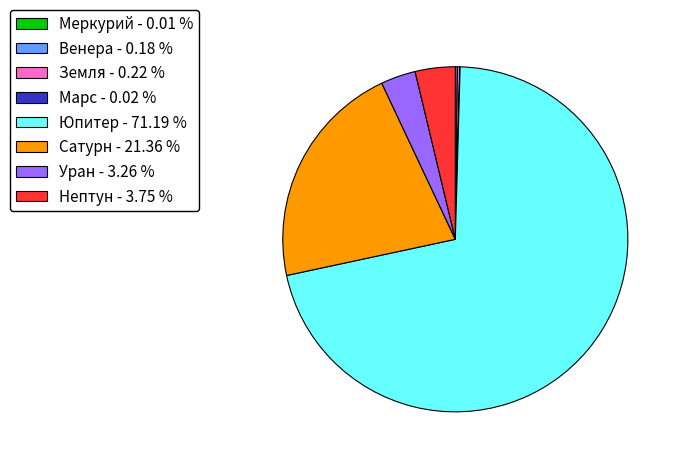

What is the largest slice in the pie chart?

Юпитер